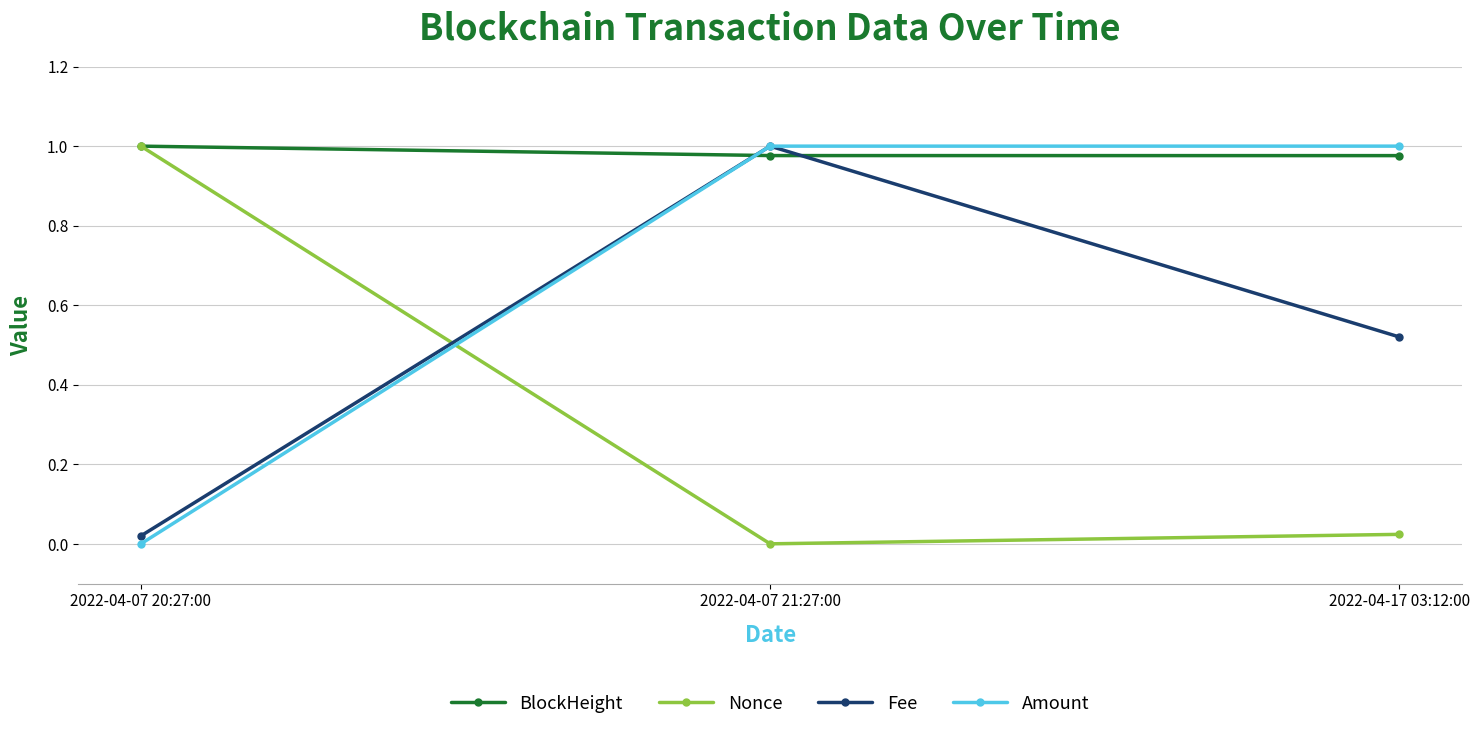

At 2022-04-17 03:12:00, list the series in order from smallest to largest.

Nonce, Fee, BlockHeight, Amount